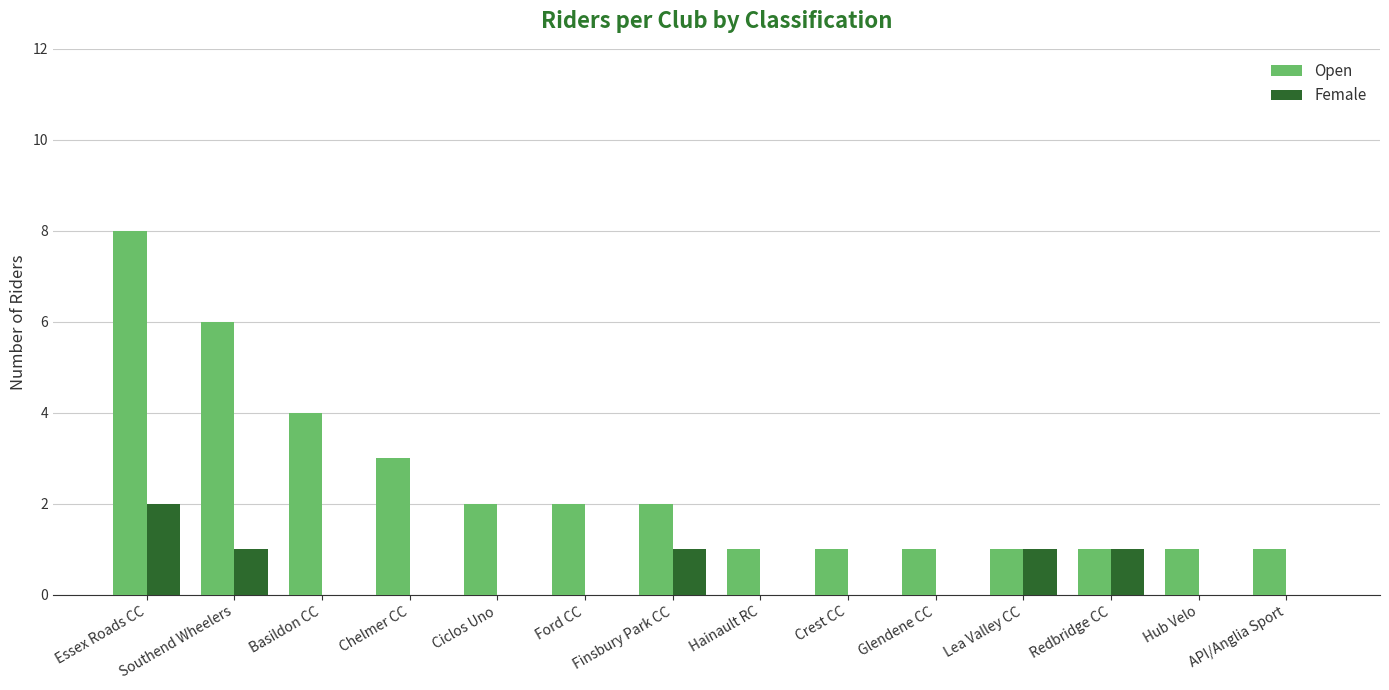

Are the bars grouped side by side (vs. stacked)?

Yes